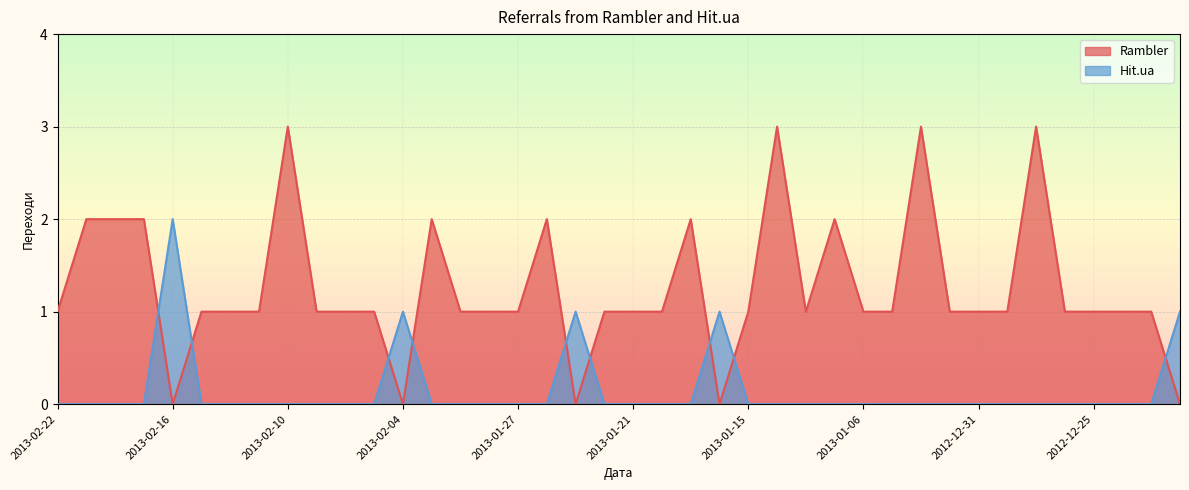

How many categories are shown in the chart?

40